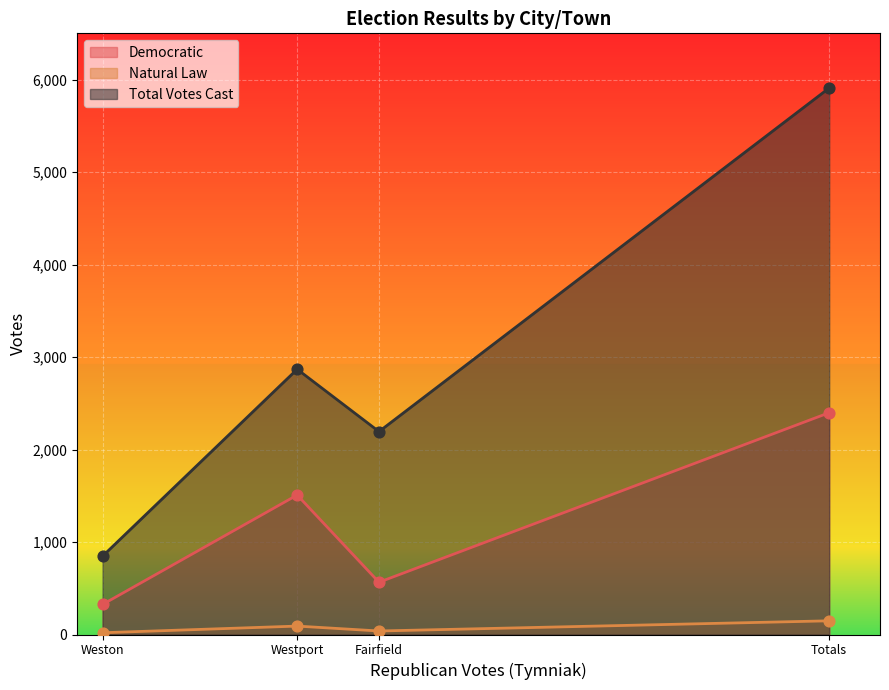

Which series contains the highest Y value?

Total Votes Cast